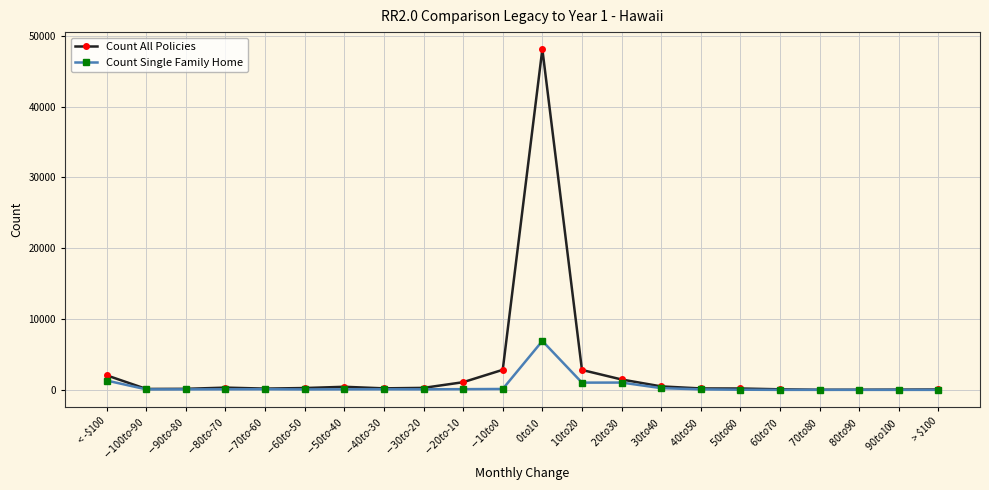

Rank the series by their maximum value, from lowest to highest.

Count Single Family Home, Count All Policies